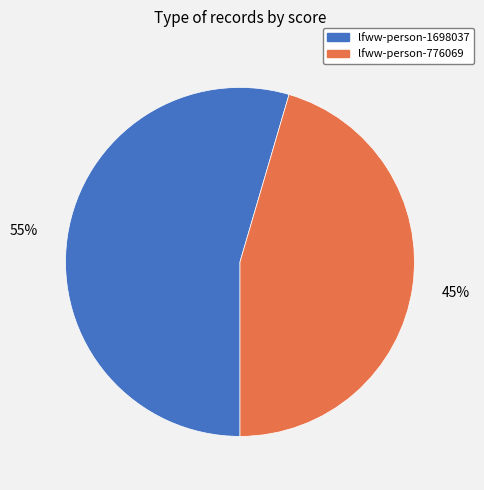

What is the smallest slice in the pie chart?

lfww-person-776069